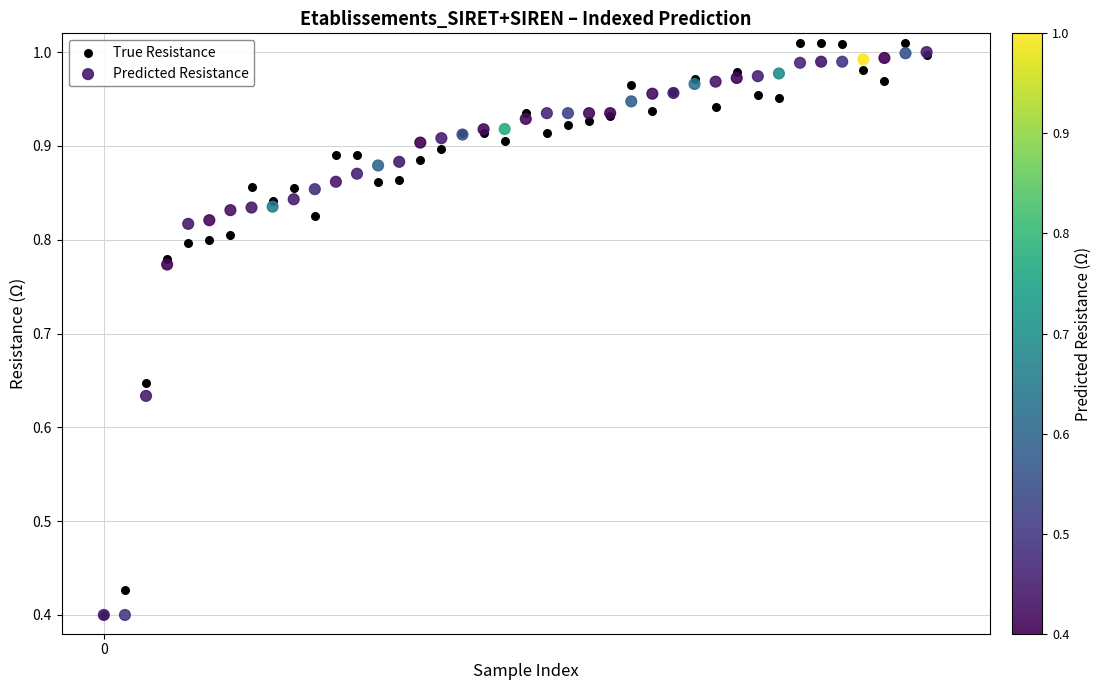

What are all the series names shown in the legend?

True Resistance, Predicted Resistance